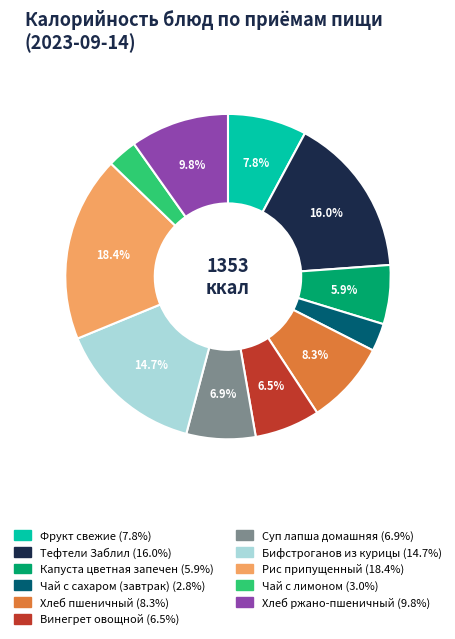

To the nearest percent, what is the combined percentage of Рис припущенный and Винегрет овощной?

25%